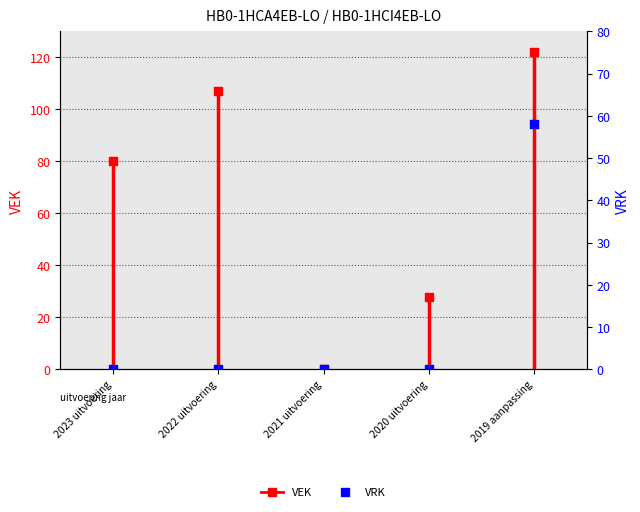

At which category is the sum across all series the highest?

2019 aanpassing